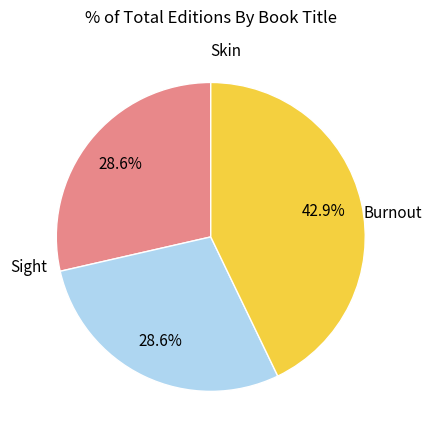

Is there a majority slice in this chart?

No